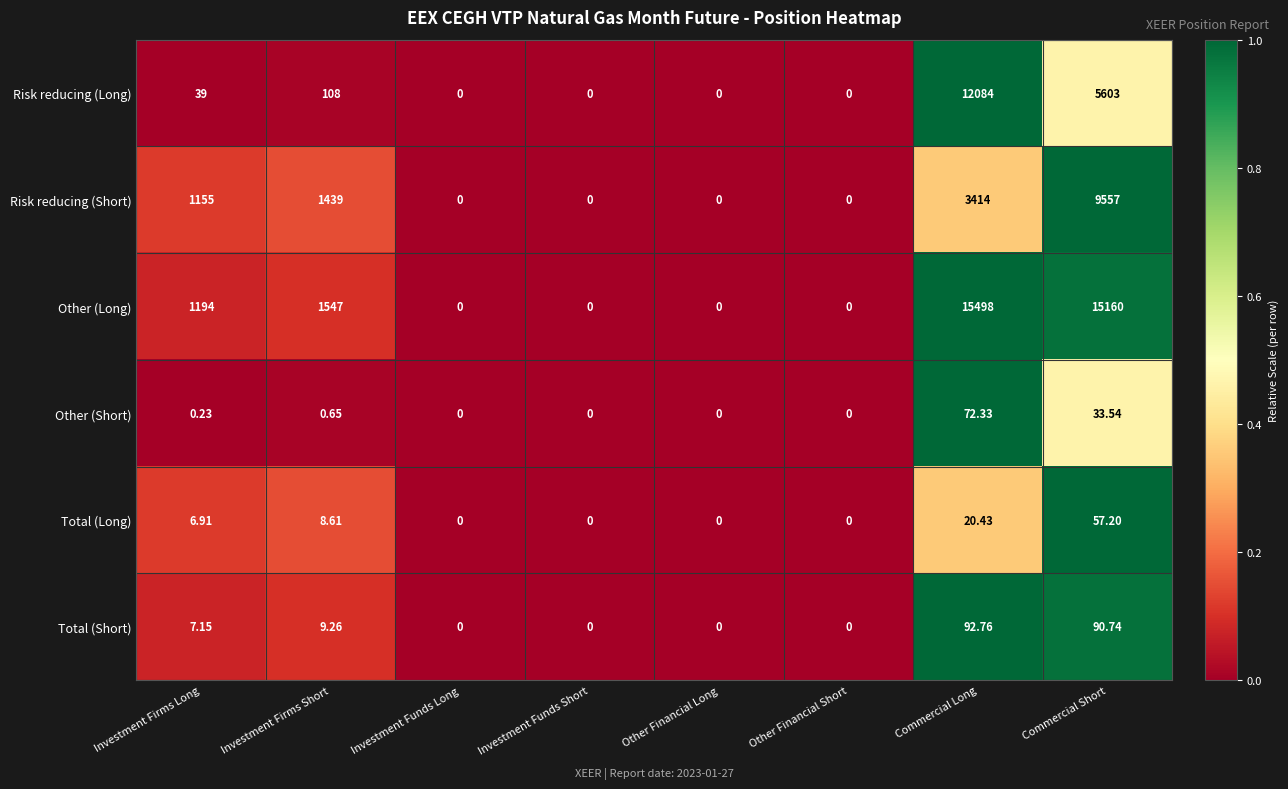

Which series has the largest total across all categories?

Other (Long)